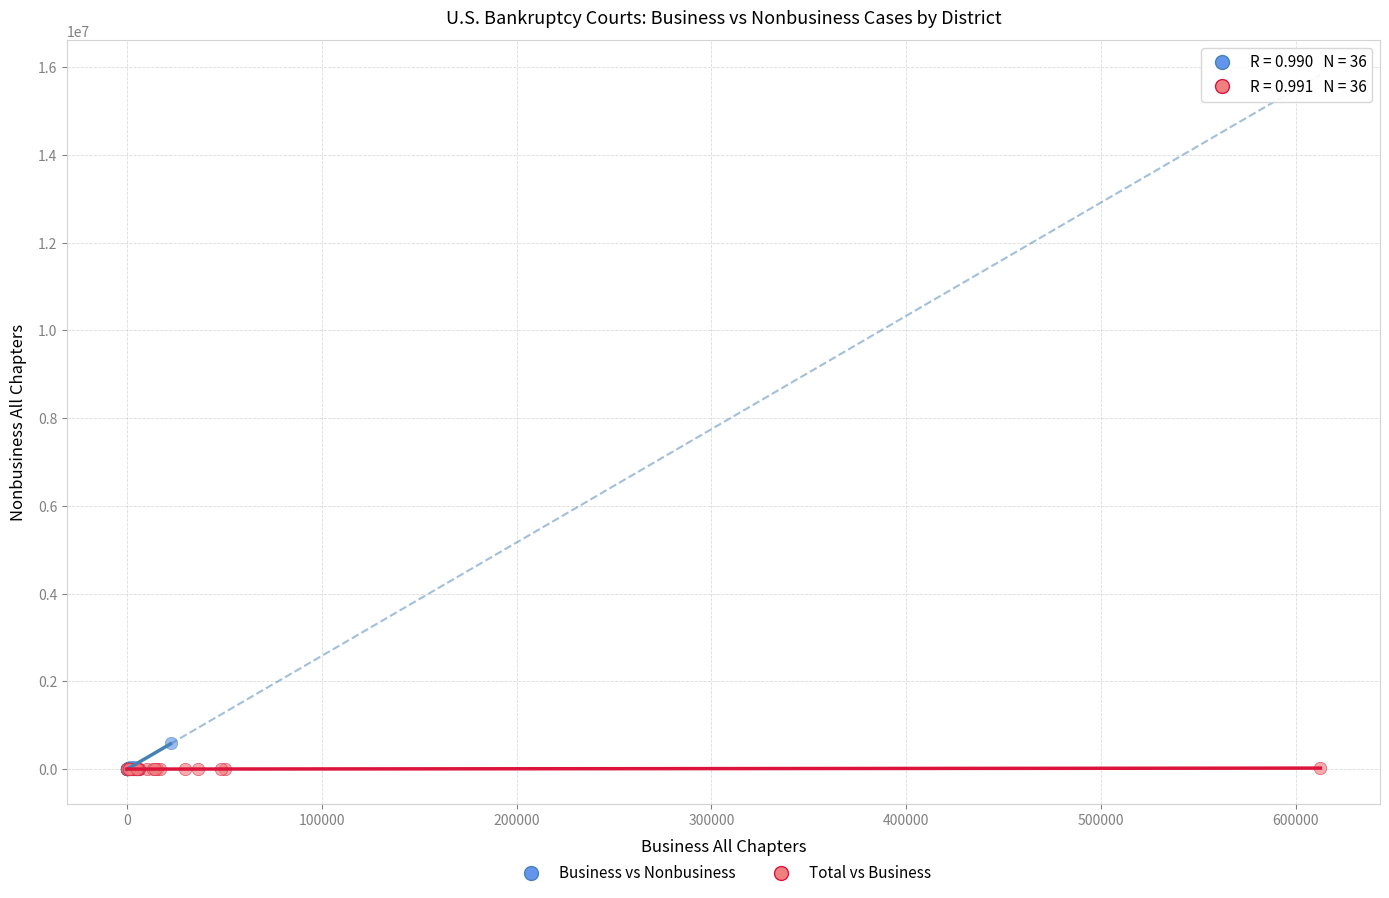

Which series has the widest spread of Y values?

Business vs Nonbusiness